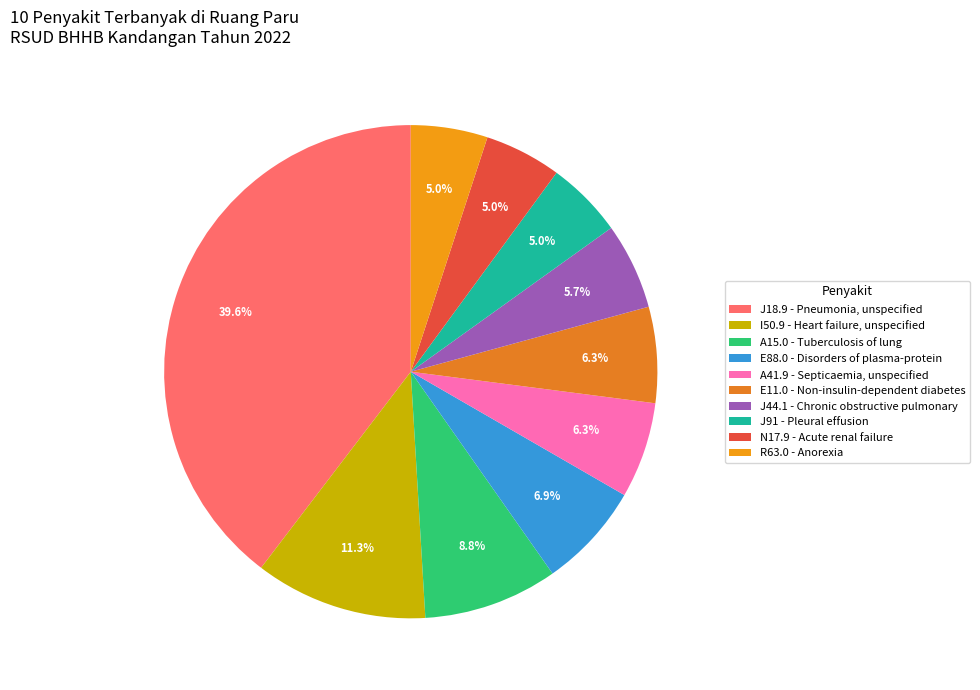

Rank the categories by value from highest to lowest.

J18.9 - Pneumonia, unspecified, I50.9 - Heart failure, unspecified, A15.0 - Tuberculosis of lung, E88.0 - Disorders of plasma-protein, A41.9 - Septicaemia, unspecified, E11.0 - Non-insulin-dependent diabetes, J44.1 - Chronic obstructive pulmonary, J91 - Pleural effusion, N17.9 - Acute renal failure, R63.0 - Anorexia